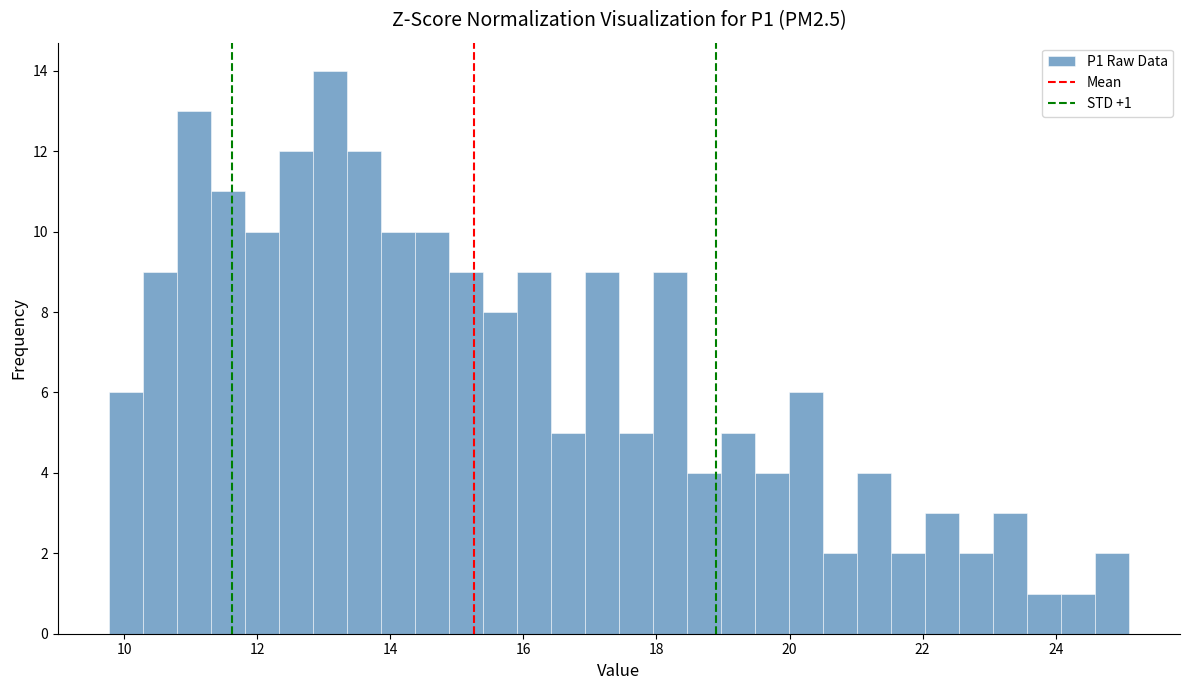

Read against the x-axis, roughly where is the centre of the tallest bar?

13.0